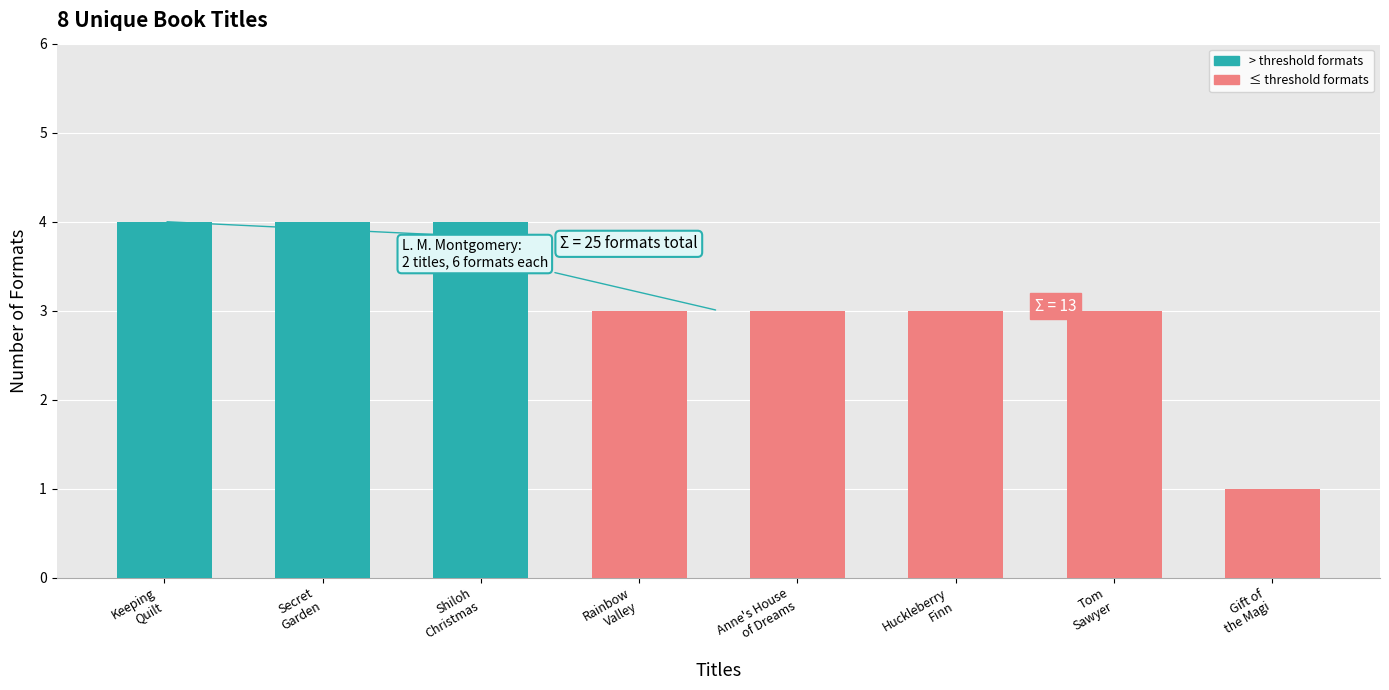

What is the minimum value shown in the chart?

1